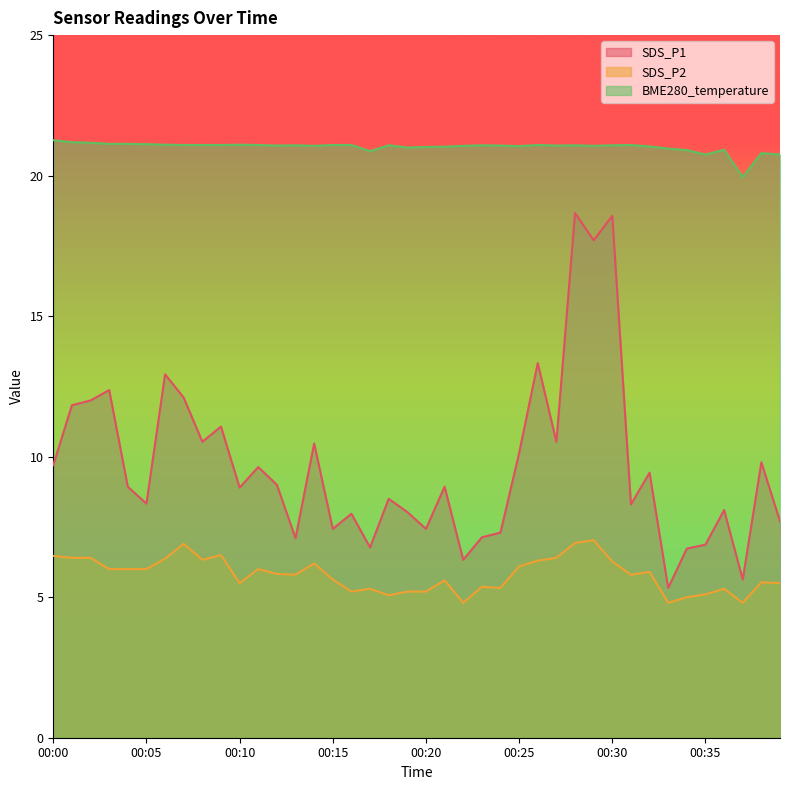

True or false: BME280_temperature has a value of 4.6 at 00:38.

False